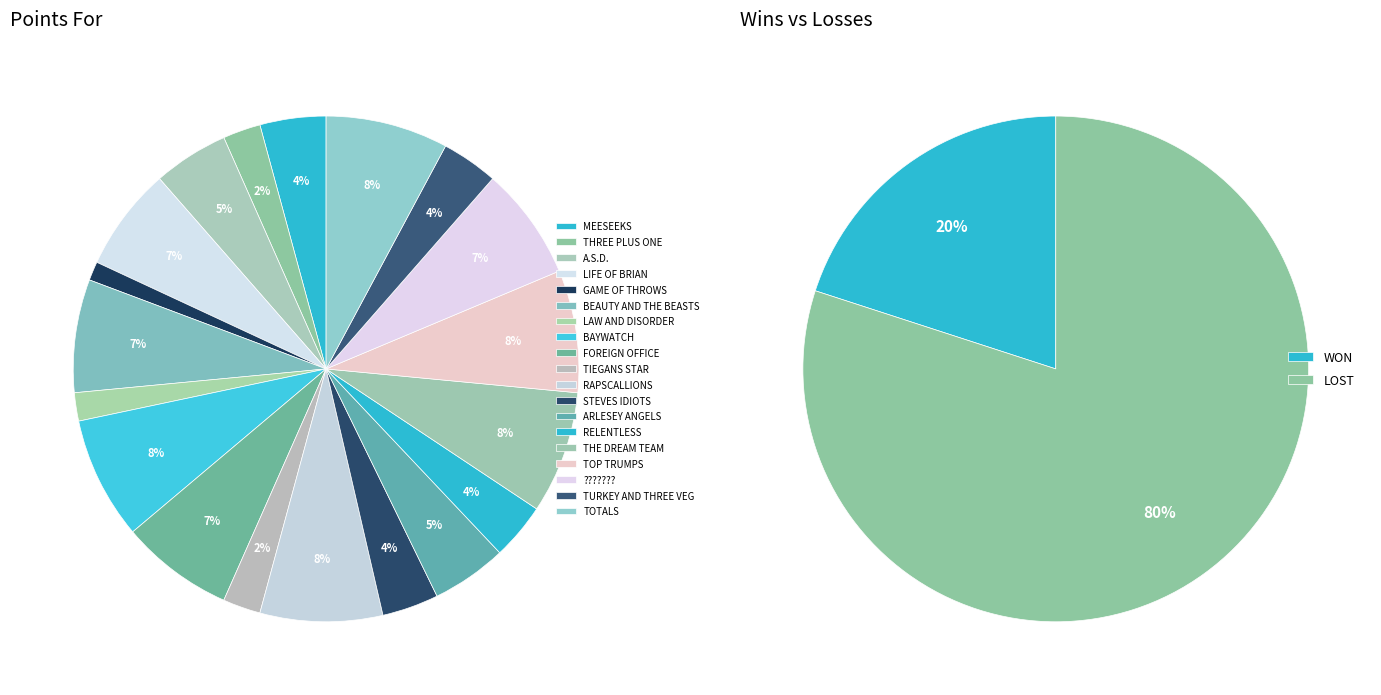

Combined, what portion of the pie is ARLESEY ANGELS and STEVES IDIOTS?

8.4%